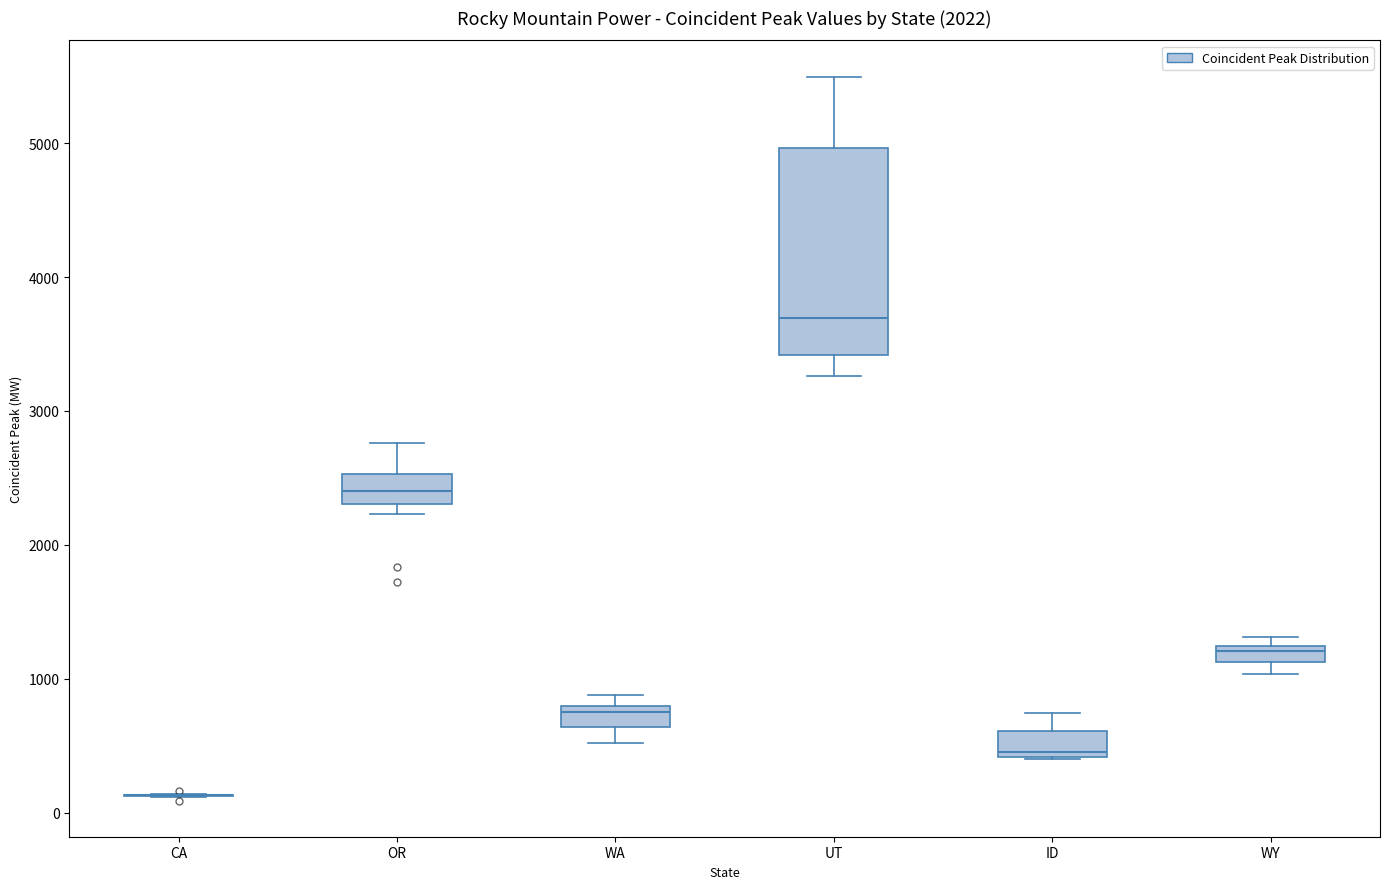

Comparing the boxes themselves (not the whiskers), which one is the tallest?

UT